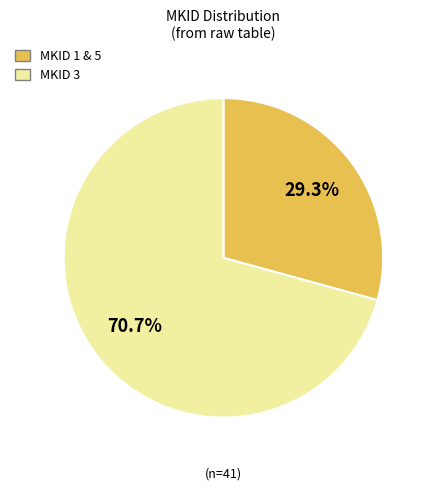

How many segments does this pie chart have?

2